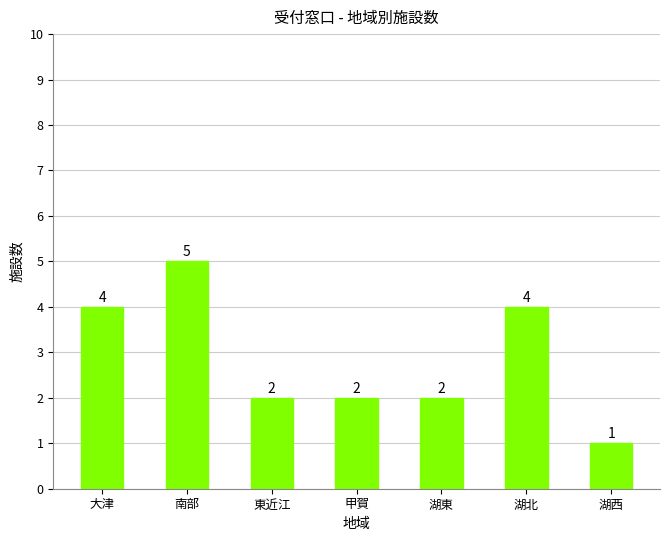

What is the greatest value displayed?

5